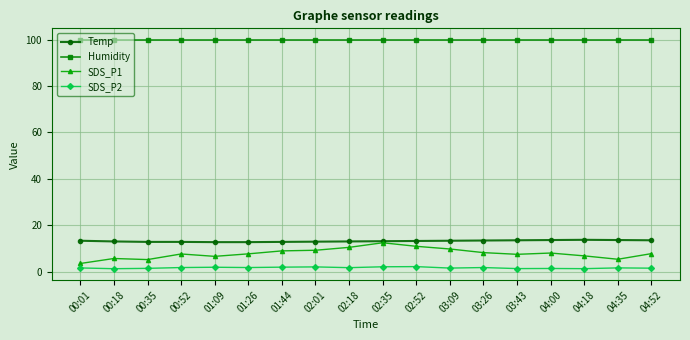

True or false: SDS_P2 has more than 0 points higher than both neighbors.

True